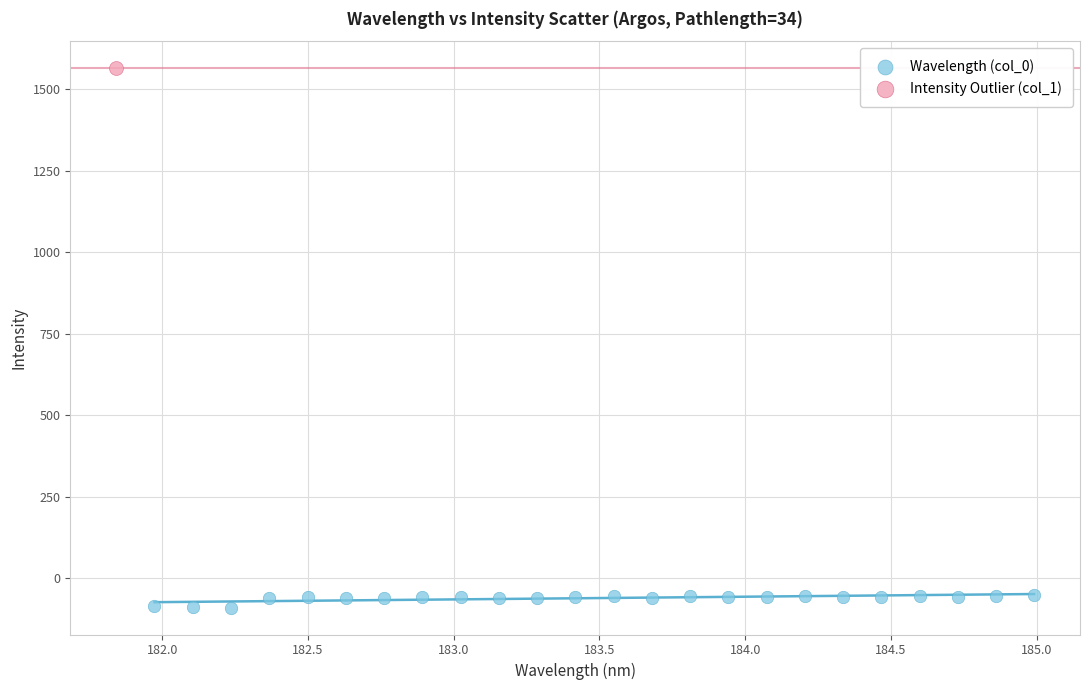

What are all the series names shown in the legend?

Wavelength (col_0), Intensity Outlier (col_1)